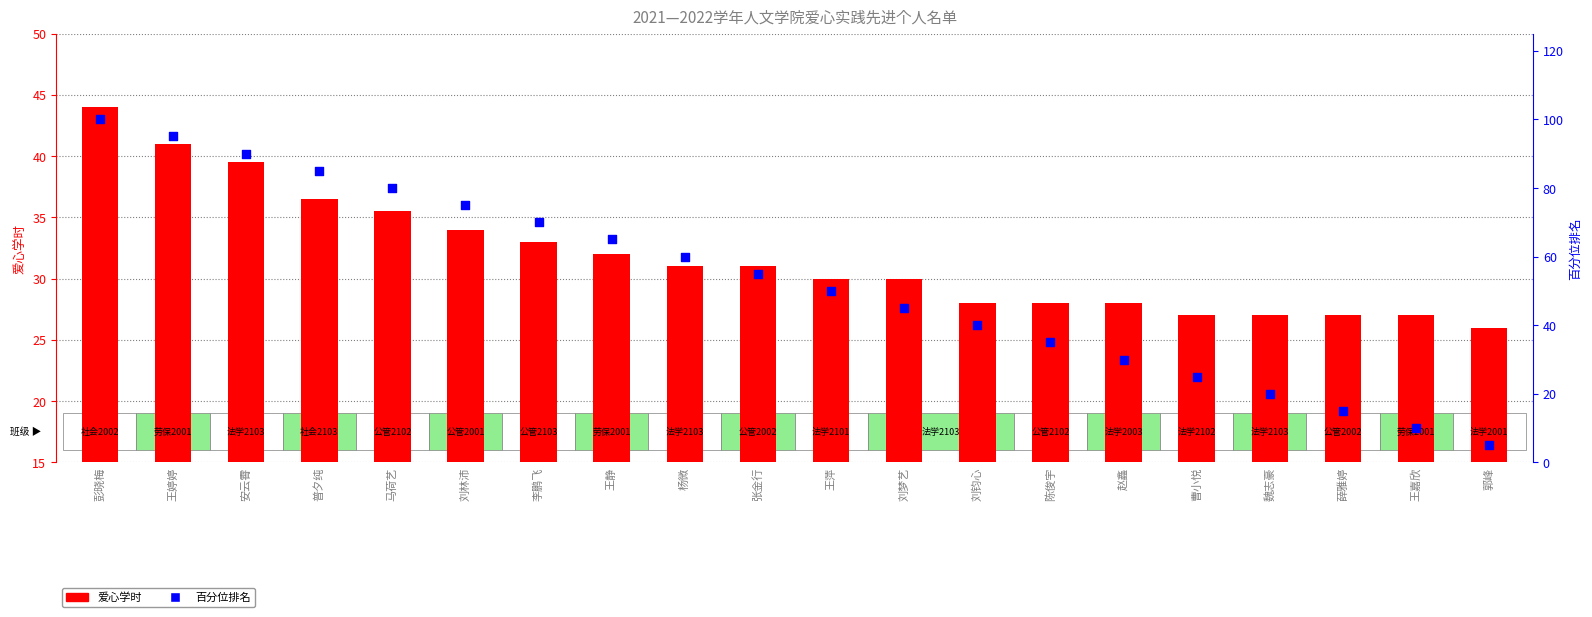

Which series contains the lowest Y value?

百分位排名